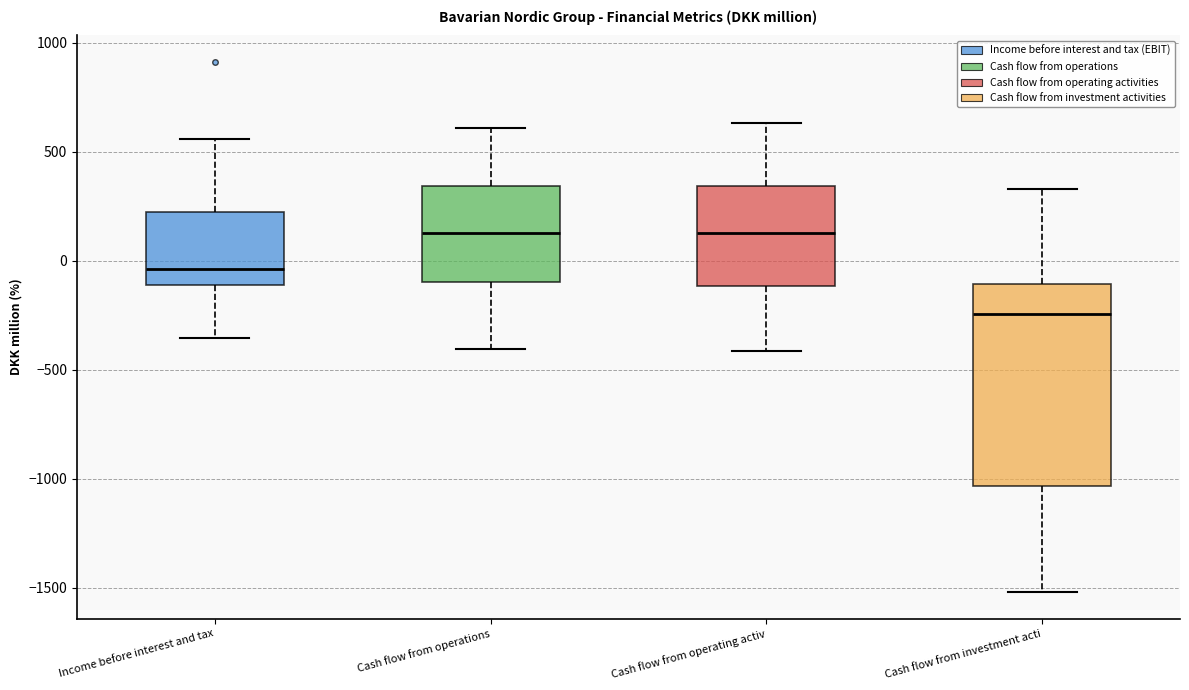

Which box is the tallest, from its lower edge to its upper edge?

Cash flow from investment acti